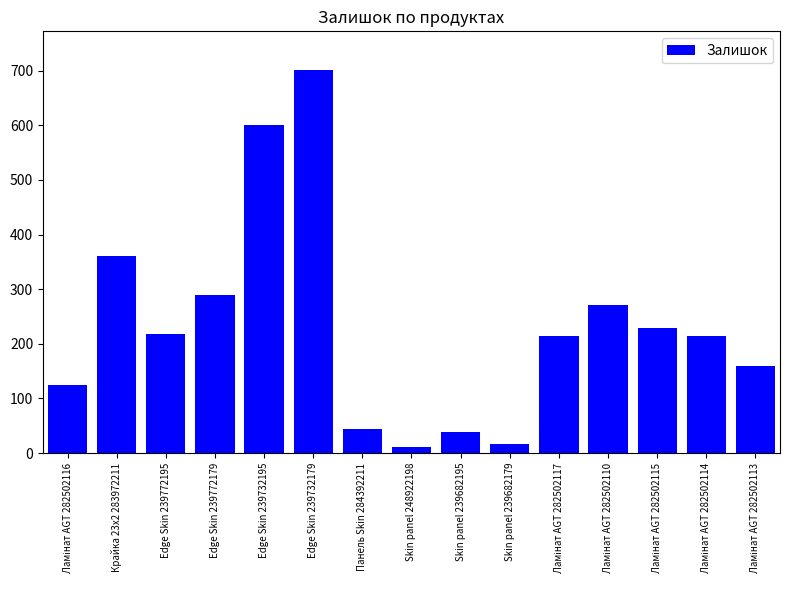

True or false: the data shows 44 at Панель Skin 284392211.

True